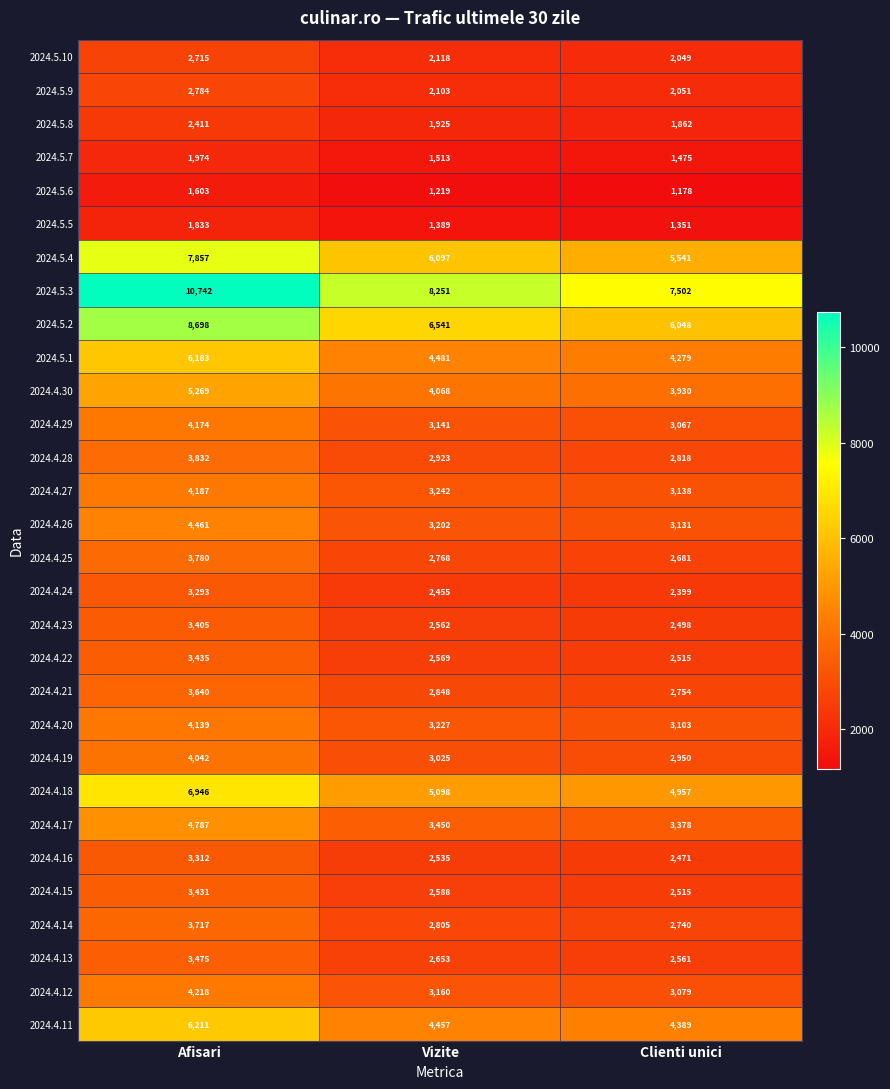

What is the minimum value shown in the chart?

1178